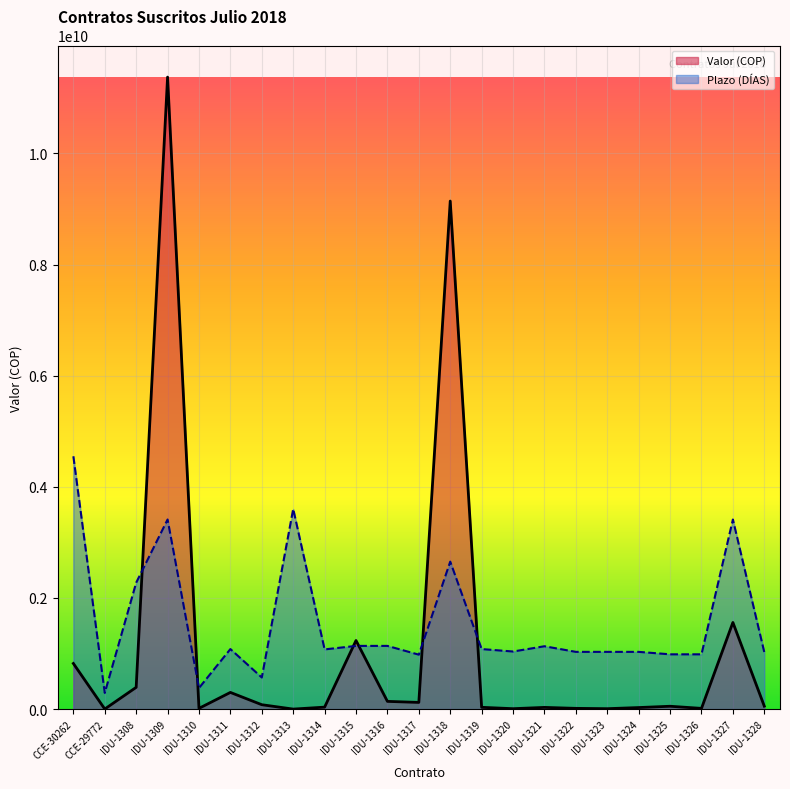

At how many categories does at least one series exceed 6010273022?

2